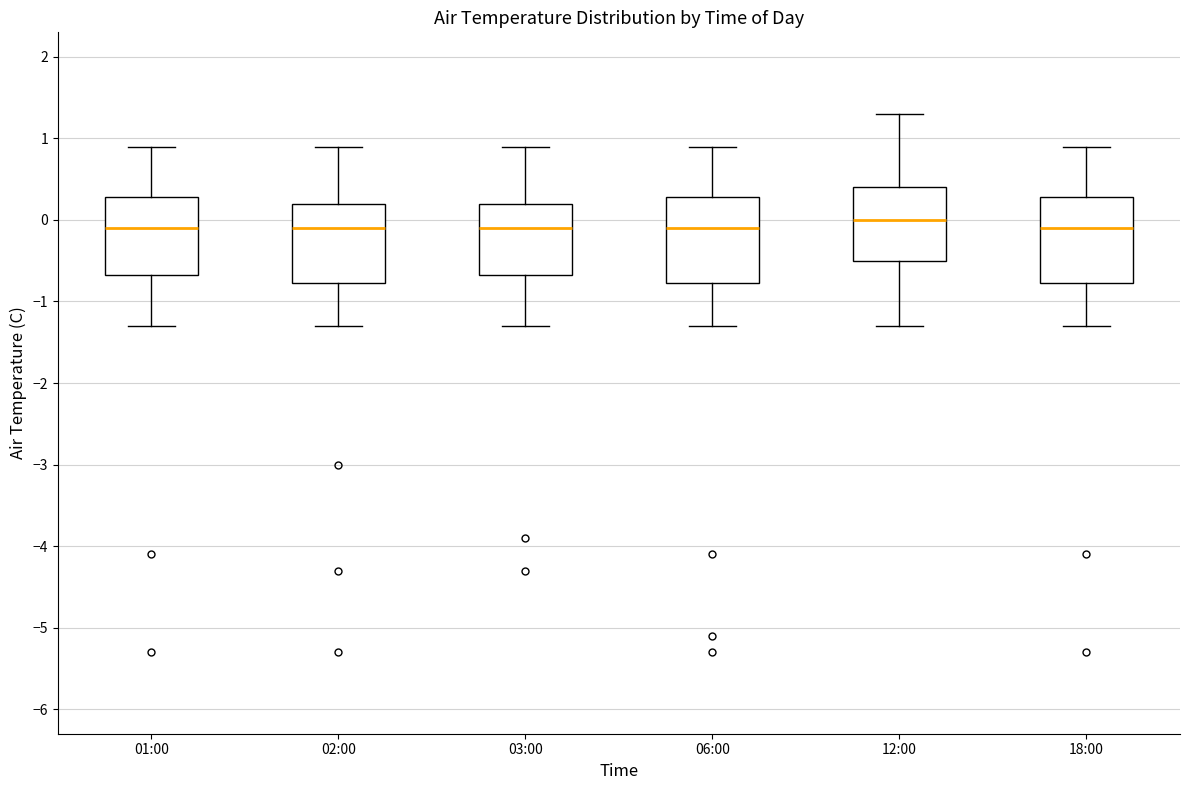

Reading left to right, transcribe this box plot: for each box, give where its median line is, the range the box spans, and where its two whiskers end, as read against the y-axis. The values are not printed on the chart, so give them approximately, as read against the axis.

01:00: median -0.1, box -0.7 to 0.3, whiskers -1.3 to 0.9
02:00: median -0.1, box -0.8 to 0.2, whiskers -1.3 to 0.9
03:00: median -0.1, box -0.7 to 0.2, whiskers -1.3 to 0.9
06:00: median -0.1, box -0.8 to 0.3, whiskers -1.3 to 0.9
12:00: median 0.0, box -0.5 to 0.4, whiskers -1.3 to 1.3
18:00: median -0.1, box -0.8 to 0.3, whiskers -1.3 to 0.9